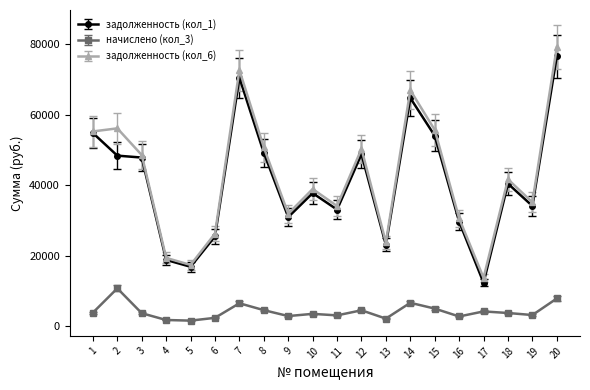

At which label does задолженность (кол_1) reach its minimum?

17